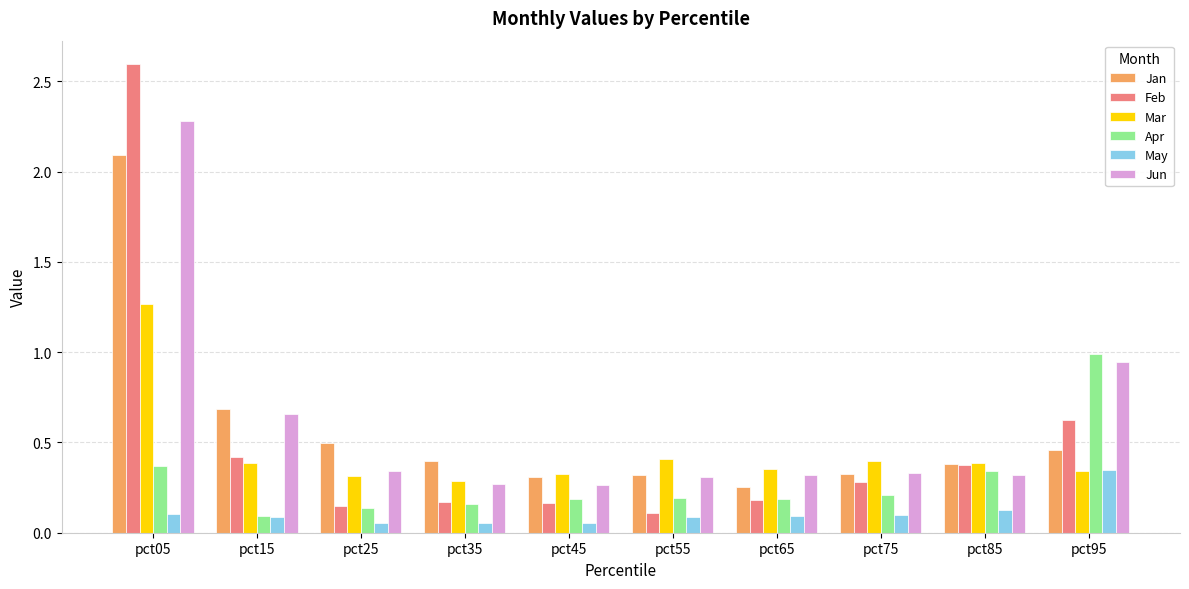

What is the sum of all Apr values?

2.9